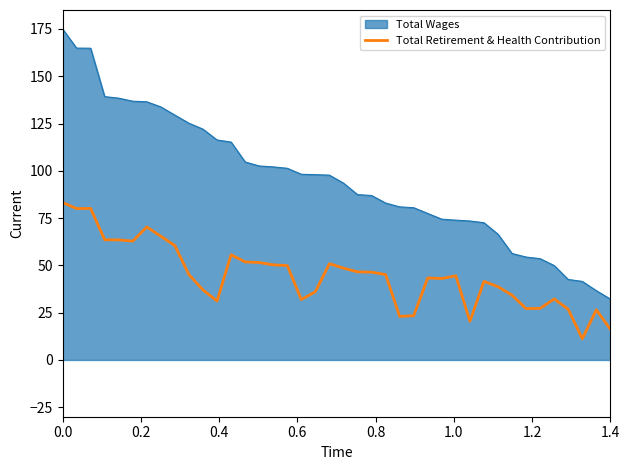

True or false: Total Wages and Total Retirement & Health Contribution cross at least once.

False